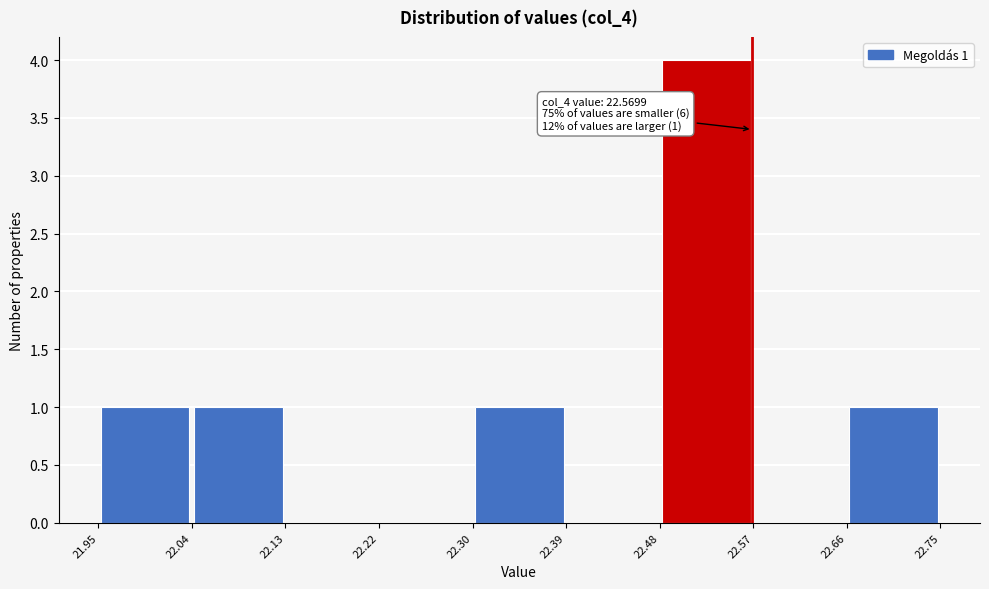

Over which range of the x-axis is the bar tallest?

22.48 to 22.57